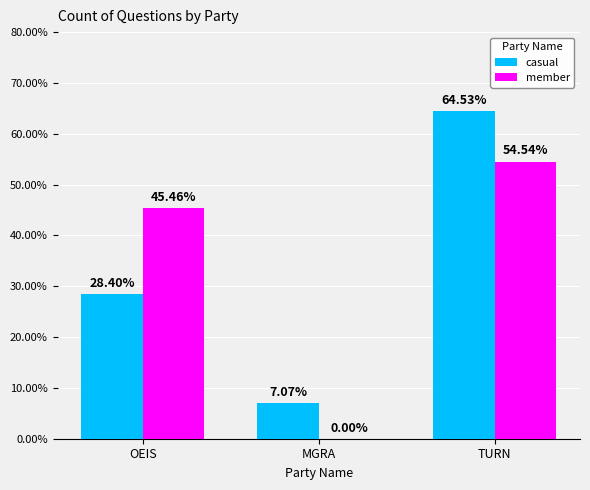

Which series changed the most between MGRA and TURN?

casual